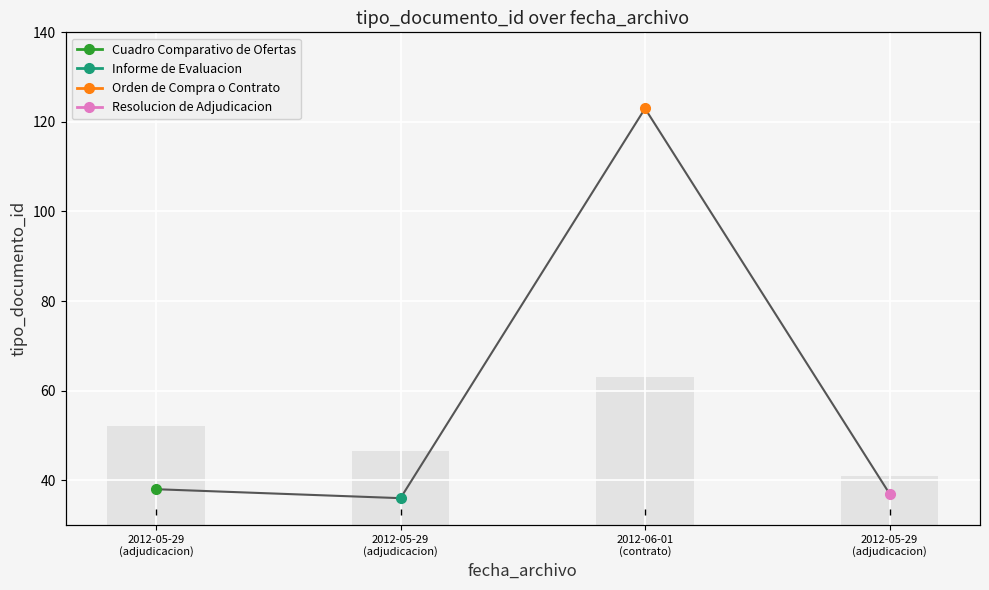

True or false: the data shows 38 at 2012-05-29 (adjudicacion).

True